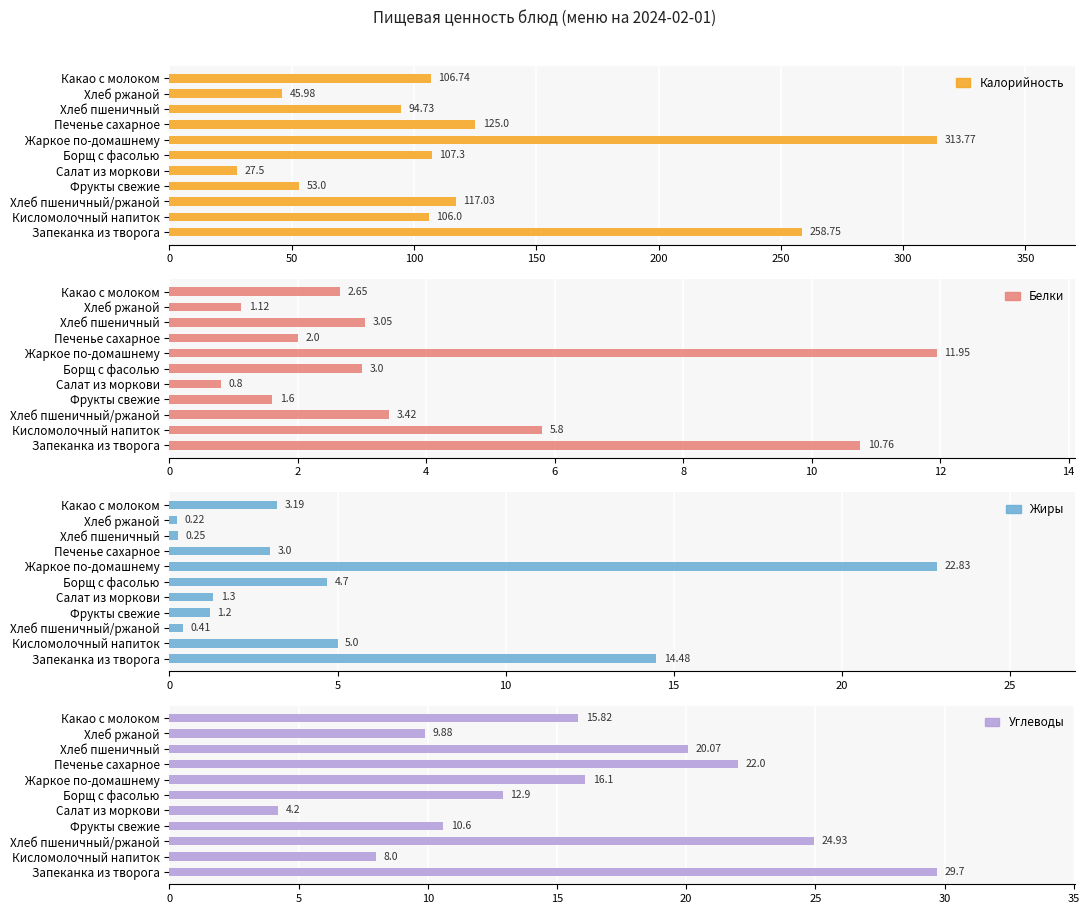

What is the value of the Белки bar at the 6th from the left?

3.0